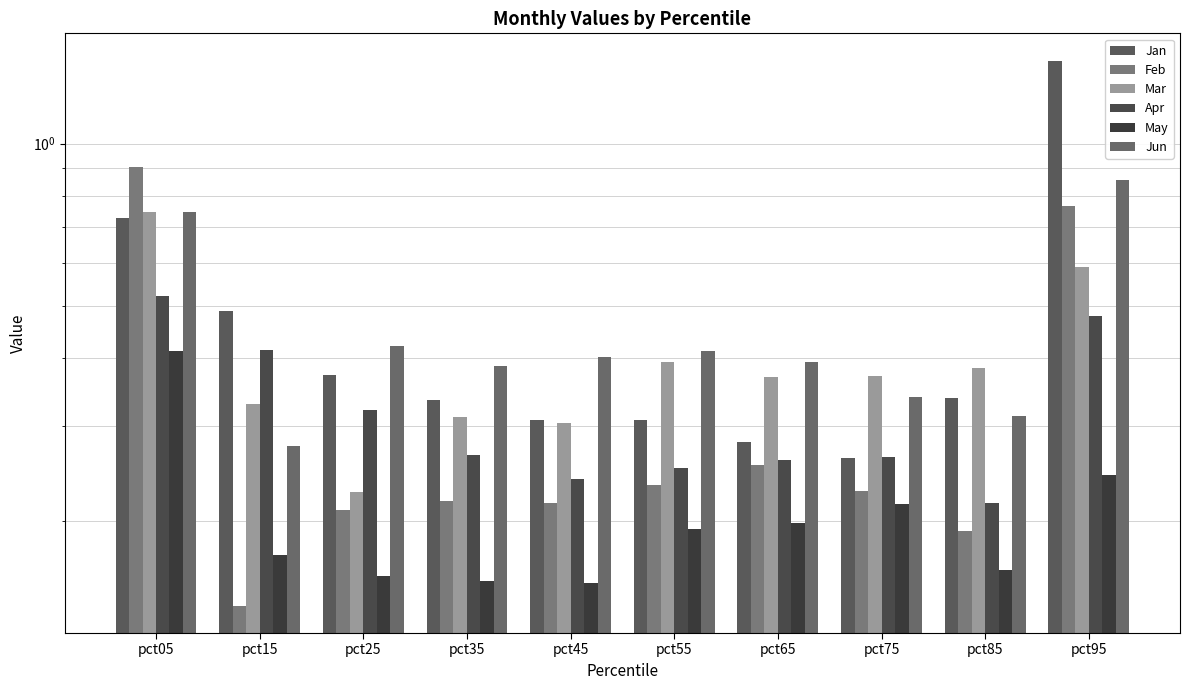

Reading right to left, extract all data points from this chart.

Jan: pct95=1.4	pct85=0.3	pct75=0.3	pct65=0.3	pct55=0.3	pct45=0.3	pct35=0.3	pct25=0.4	pct15=0.5	pct05=0.7
Feb: pct95=0.8	pct85=0.2	pct75=0.2	pct65=0.3	pct55=0.2	pct45=0.2	pct35=0.2	pct25=0.2	pct15=0.1	pct05=0.9
Mar: pct95=0.6	pct85=0.4	pct75=0.4	pct65=0.4	pct55=0.4	pct45=0.3	pct35=0.3	pct25=0.2	pct15=0.3	pct05=0.7
Apr: pct95=0.5	pct85=0.2	pct75=0.3	pct65=0.3	pct55=0.3	pct45=0.2	pct35=0.3	pct25=0.3	pct15=0.4	pct05=0.5
May: pct95=0.2	pct85=0.2	pct75=0.2	pct65=0.2	pct55=0.2	pct45=0.2	pct35=0.2	pct25=0.2	pct15=0.2	pct05=0.4
Jun: pct95=0.9	pct85=0.3	pct75=0.3	pct65=0.4	pct55=0.4	pct45=0.4	pct35=0.4	pct25=0.4	pct15=0.3	pct05=0.7